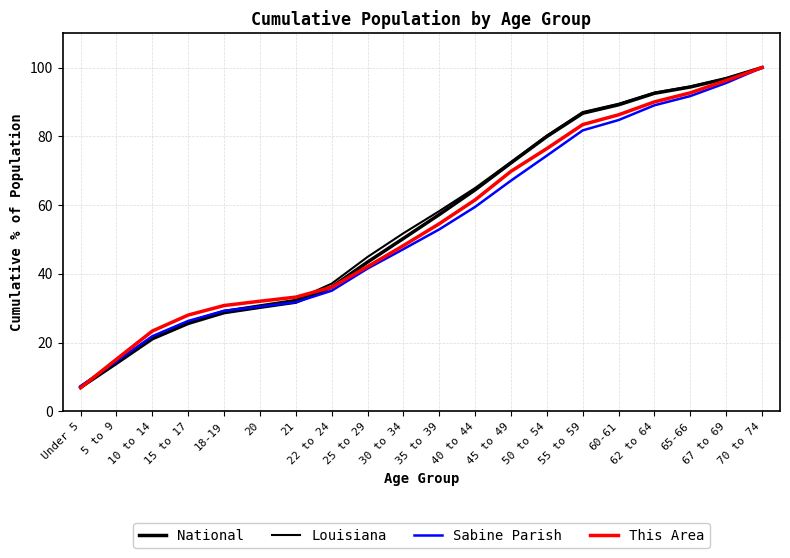

Does the chart display data point markers on the line(s)?

No